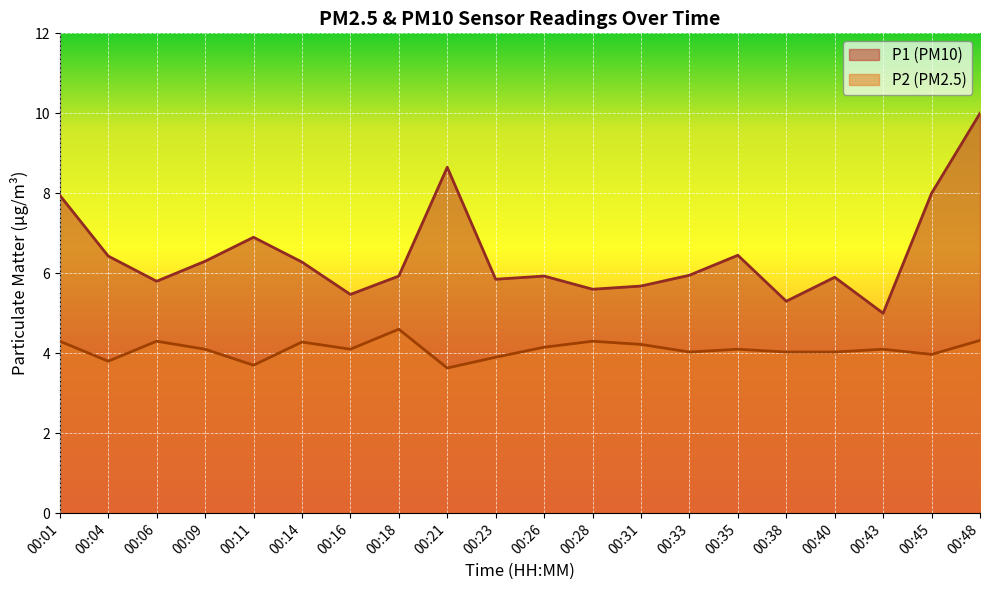

How many data points in P1 are above 5?

19